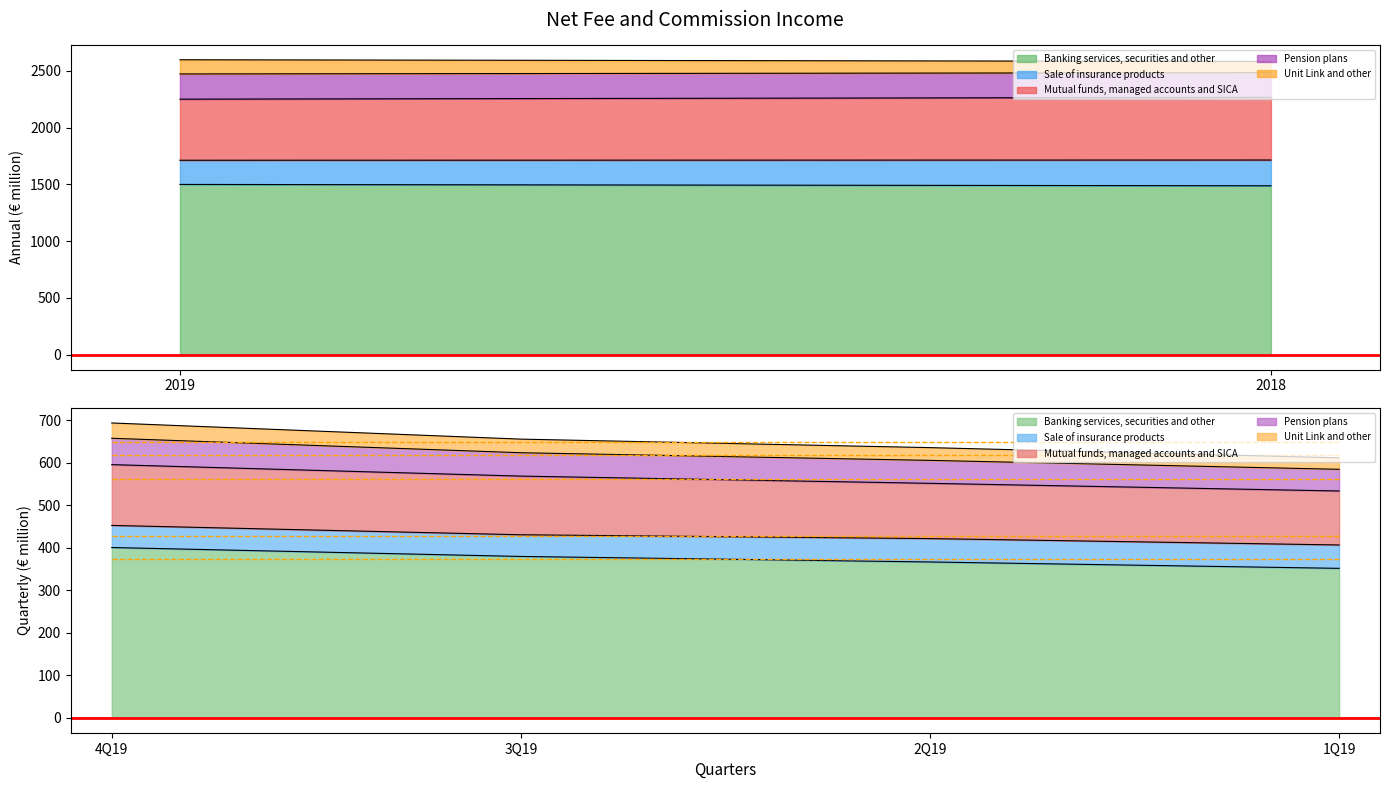

Reading left to right, transcribe all the data shown in this chart.

Banking services, securities and other: 2019=1500	2018=1488
Sale of insurance products: 2019=213	2018=227
Mutual funds, managed accounts and SICA: 2019=538	2018=552
Pension plans: 2019=222	2018=217
Unit Link and other: 2019=125	2018=99